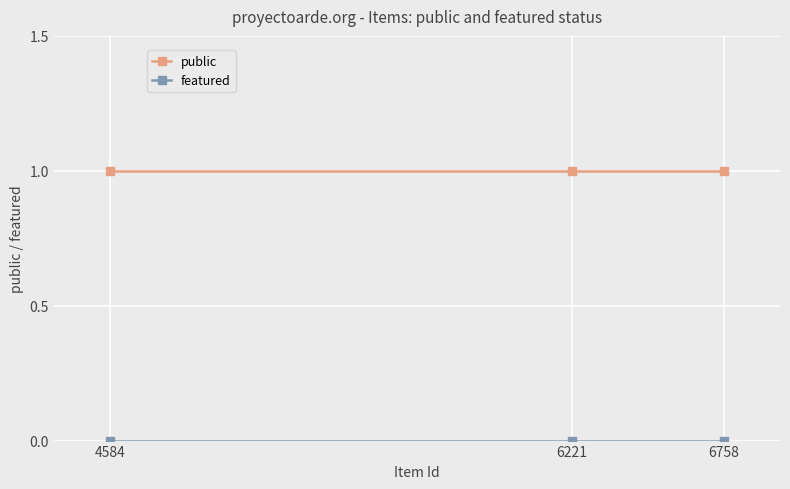

Rank the categories by featured value from highest to lowest.

6758, 6221, 4584